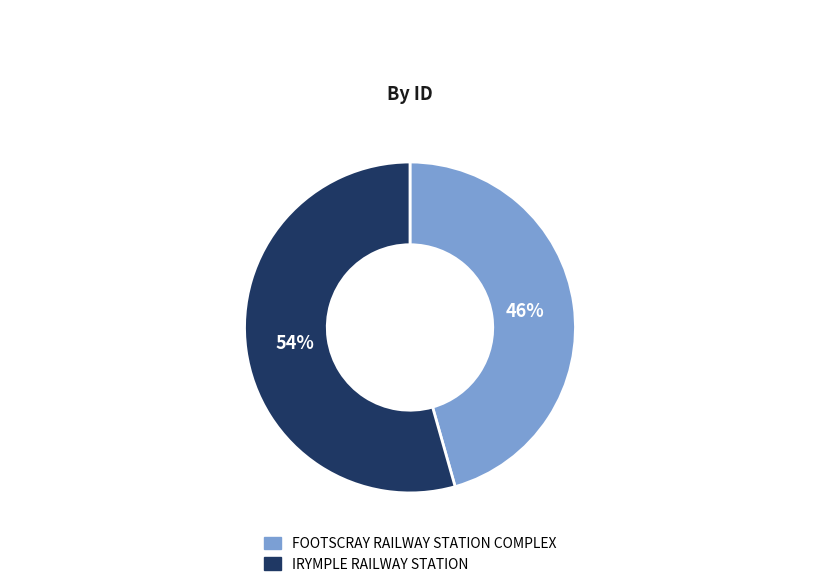

What percentage is the IRYMPLE RAILWAY STATION slice, to the nearest percent?

54%